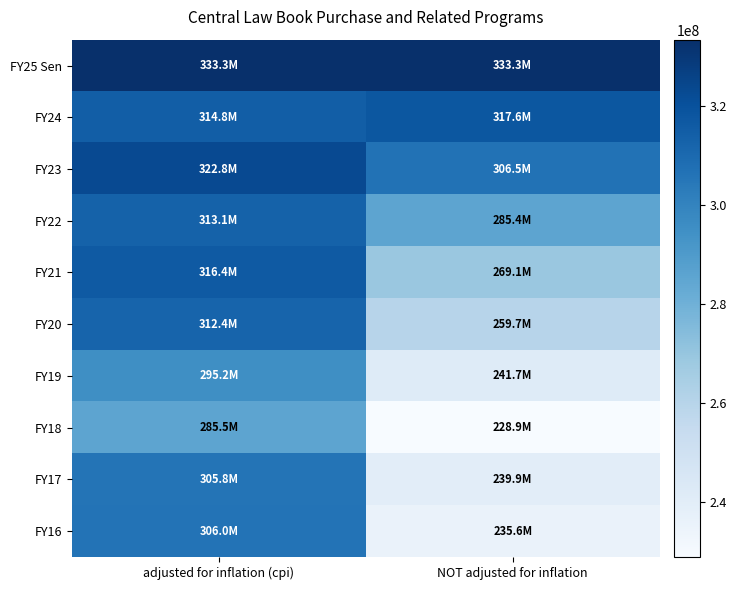

Reading right to left, transcribe all the data shown in this chart.

FY25 Sen: NOT adjusted for inflation=333318036	adjusted for inflation (cpi)=333318036
FY24: NOT adjusted for inflation=317569992	adjusted for inflation (cpi)=314787173
FY23: NOT adjusted for inflation=306488480	adjusted for inflation (cpi)=322790517
FY22: NOT adjusted for inflation=285354299	adjusted for inflation (cpi)=313079155
FY21: NOT adjusted for inflation=269120148	adjusted for inflation (cpi)=316419566
FY20: NOT adjusted for inflation=259729713	adjusted for inflation (cpi)=312368802
FY19: NOT adjusted for inflation=241651751	adjusted for inflation (cpi)=295220295
FY18: NOT adjusted for inflation=228933576	adjusted for inflation (cpi)=285481042
FY17: NOT adjusted for inflation=239872058	adjusted for inflation (cpi)=305826713
FY16: NOT adjusted for inflation=235637941	adjusted for inflation (cpi)=306017599